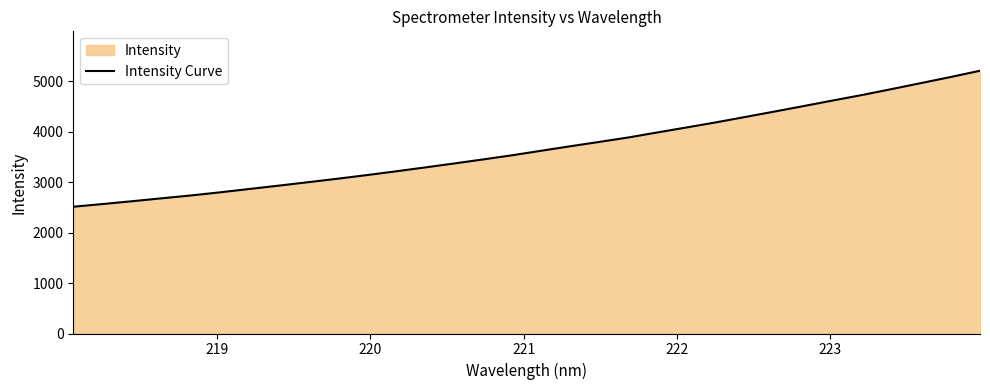

What is the difference between the maximum and minimum values?

2695.1